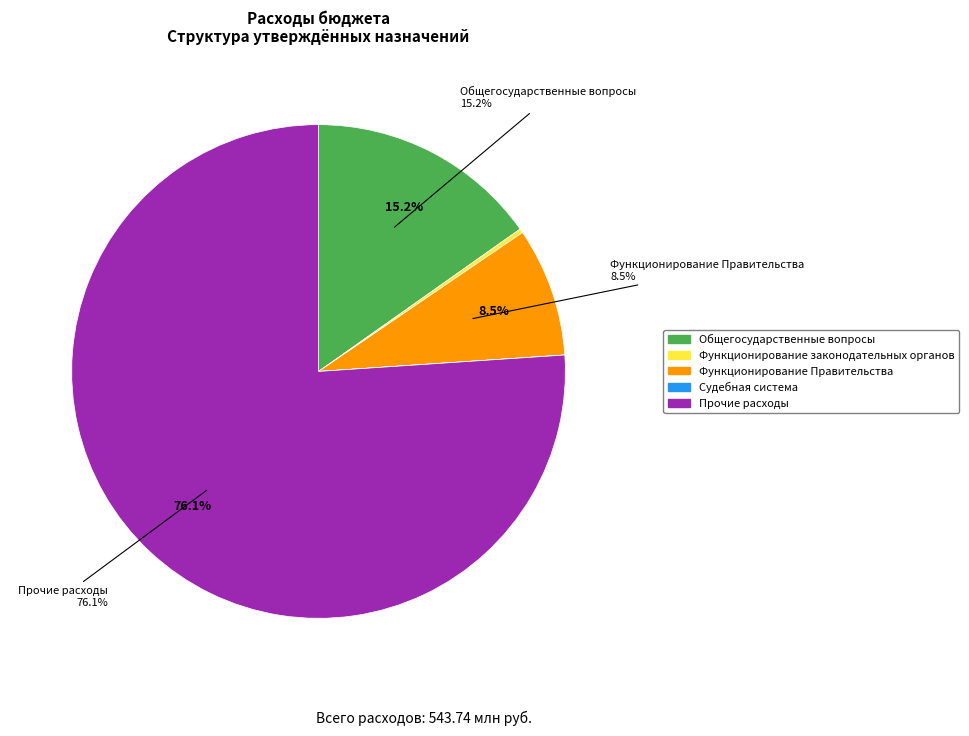

Between Расходы бюджета - всего and Функционирование законодательных органов, which is larger?

Расходы бюджета - всего